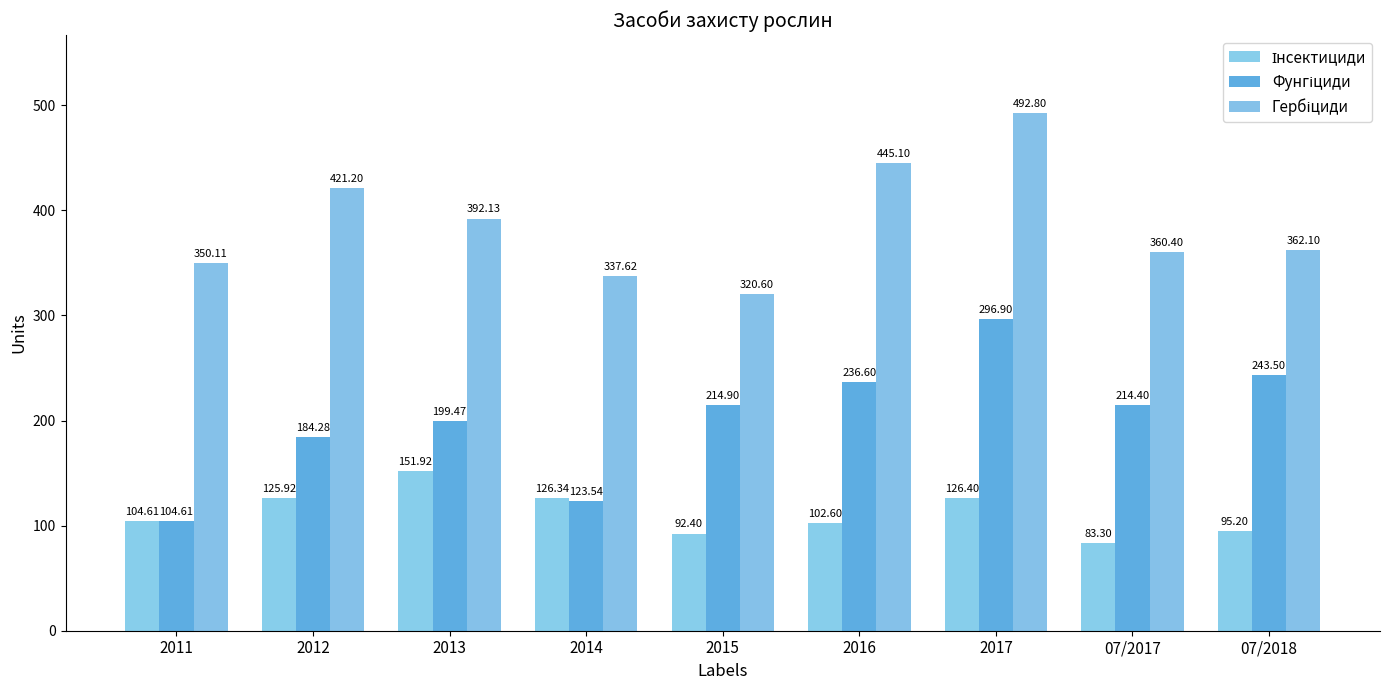

What is the value of the Фунгіциди bar at the 8th from the left?

214.4